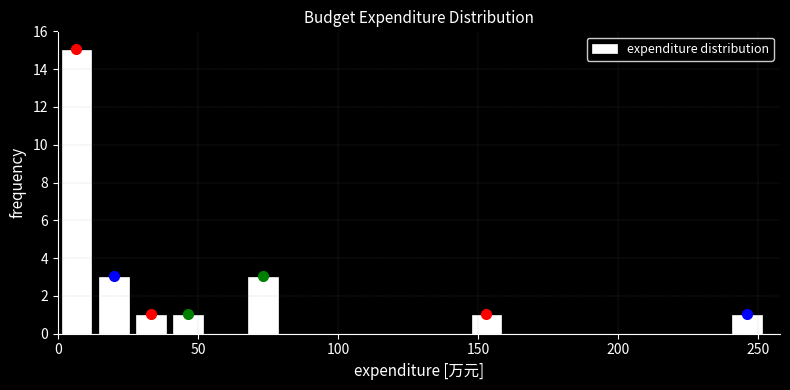

Read against the x-axis, roughly where is the centre of the tallest bar?

5